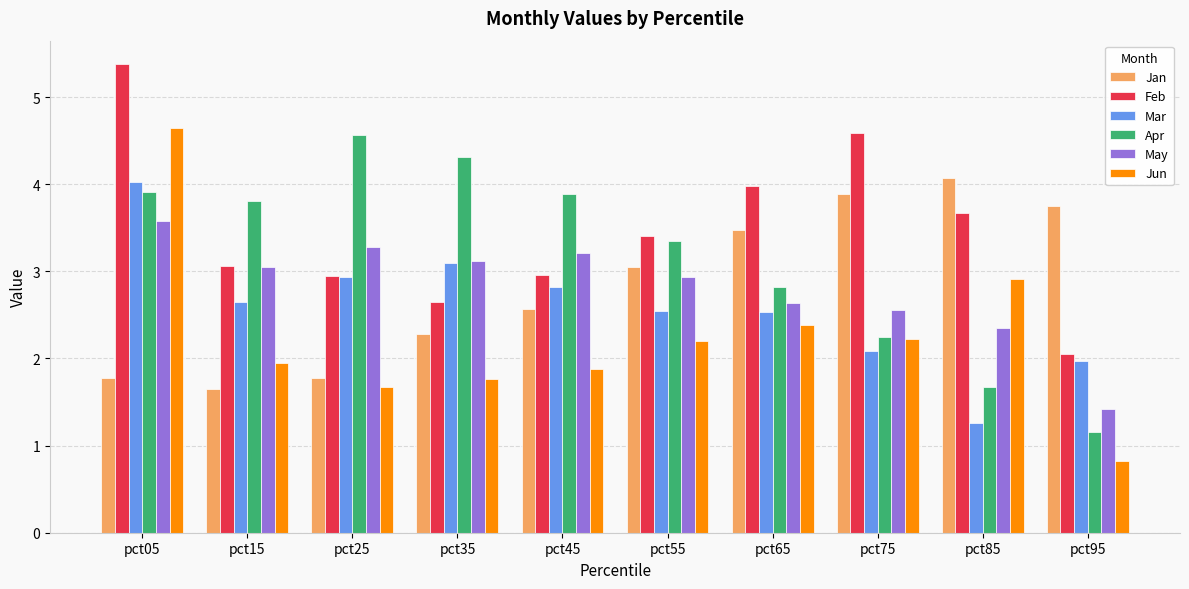

Rank the series at pct85 from lowest to highest value.

Mar, Apr, May, Jun, Feb, Jan